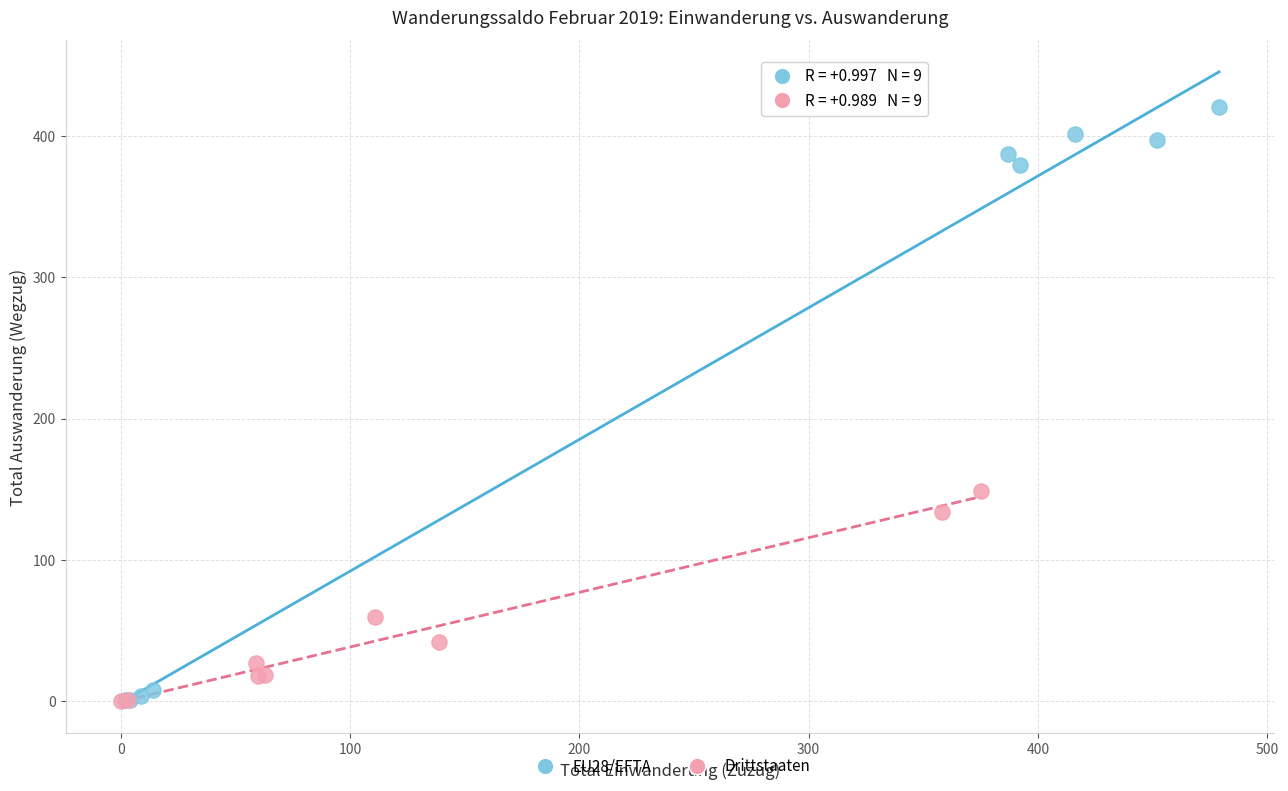

Which series reaches the maximum Y coordinate?

EU28/EFTA